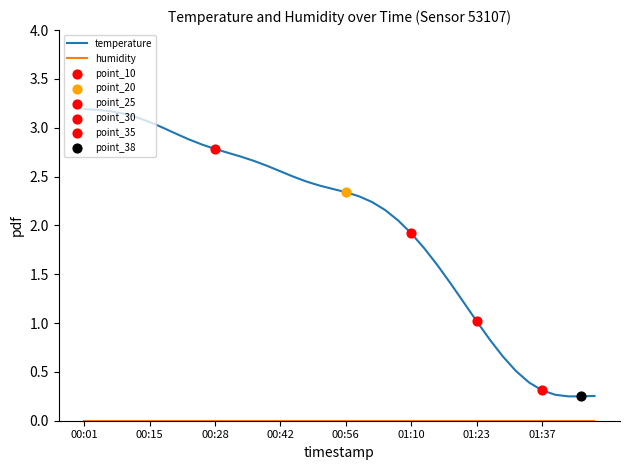

Which series has the largest total across all categories?

temperature